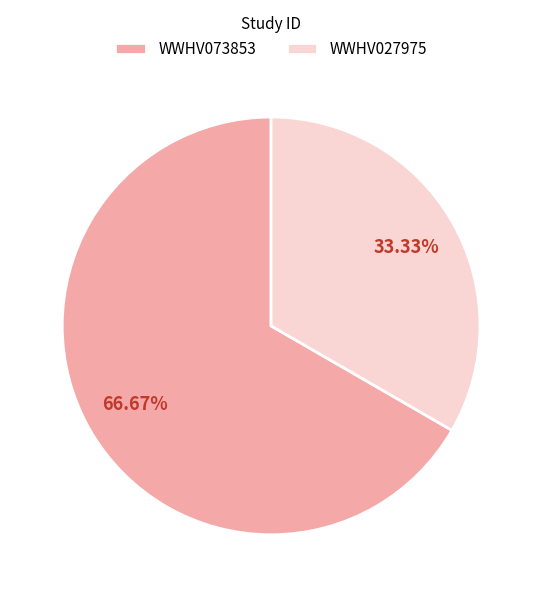

True or false: WWHV073853 accounts for 75% of the total.

False